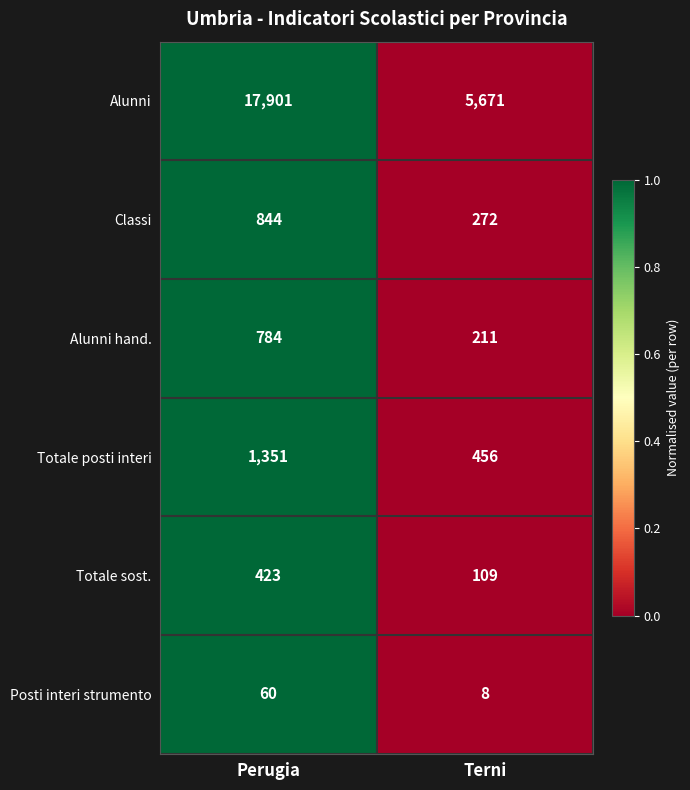

How many categories are shown in the chart?

2